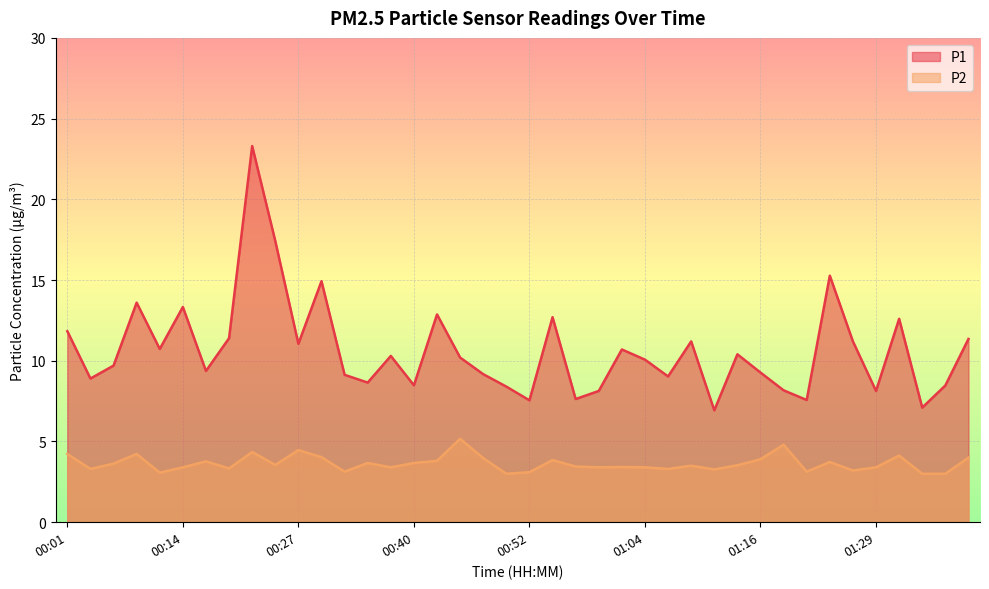

At how many categories does at least one series exceed 10?

21